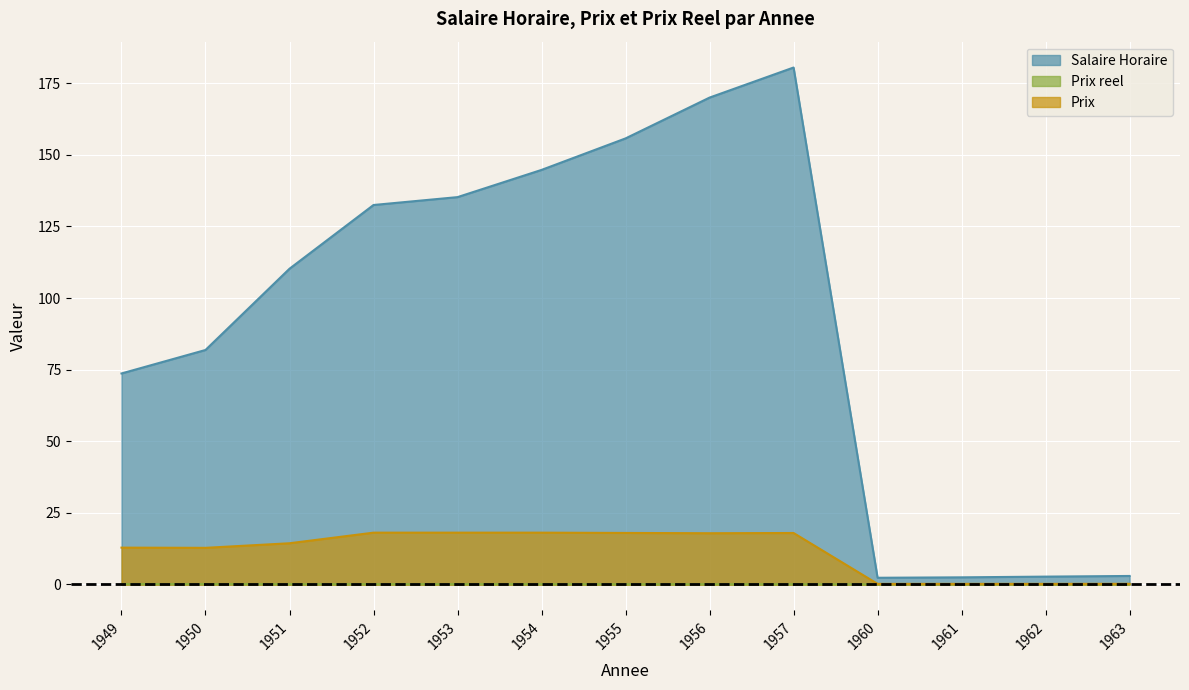

Which series changed the most between 1953 and 1957?

Salaire Horaire